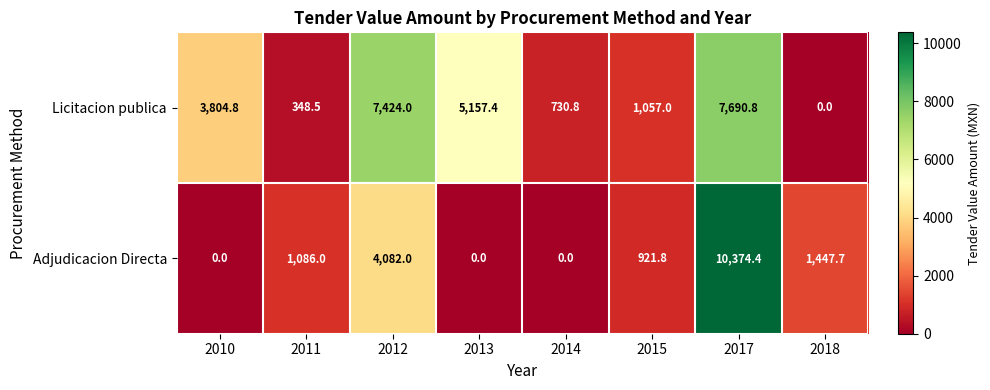

Which series has the largest range (max minus min)?

Adjudicacion Directa